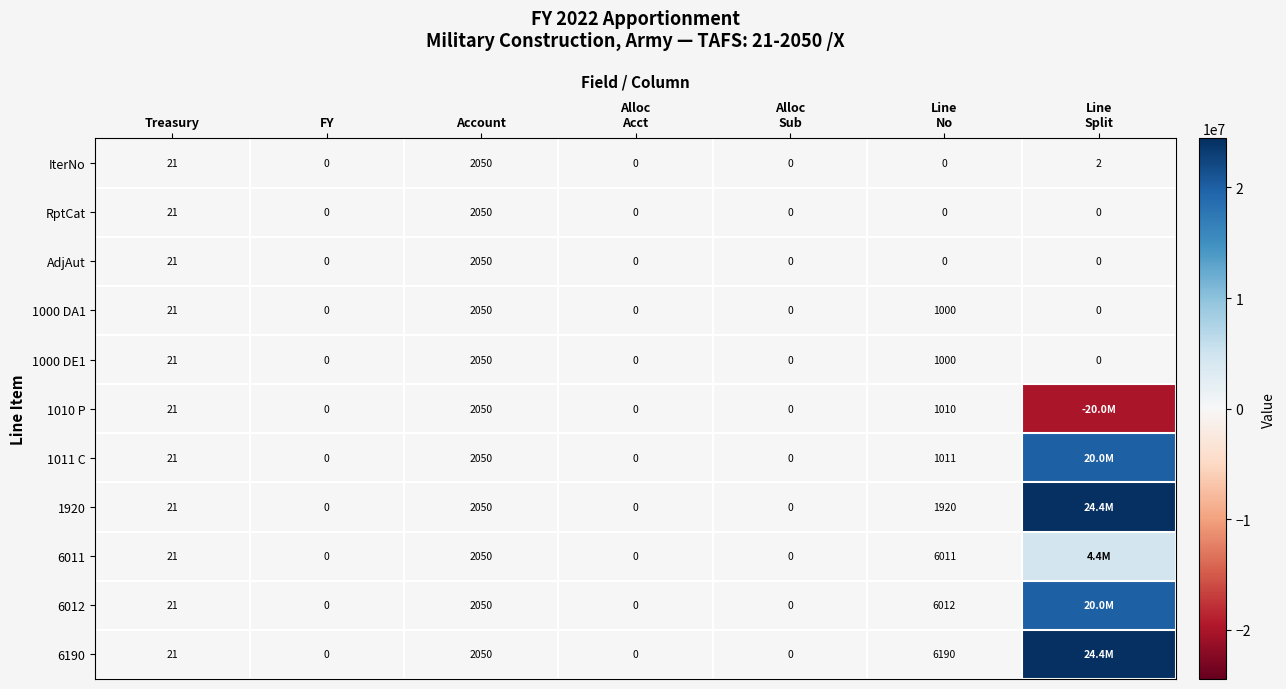

At which label is IterNo closest to 1025?

Treasury